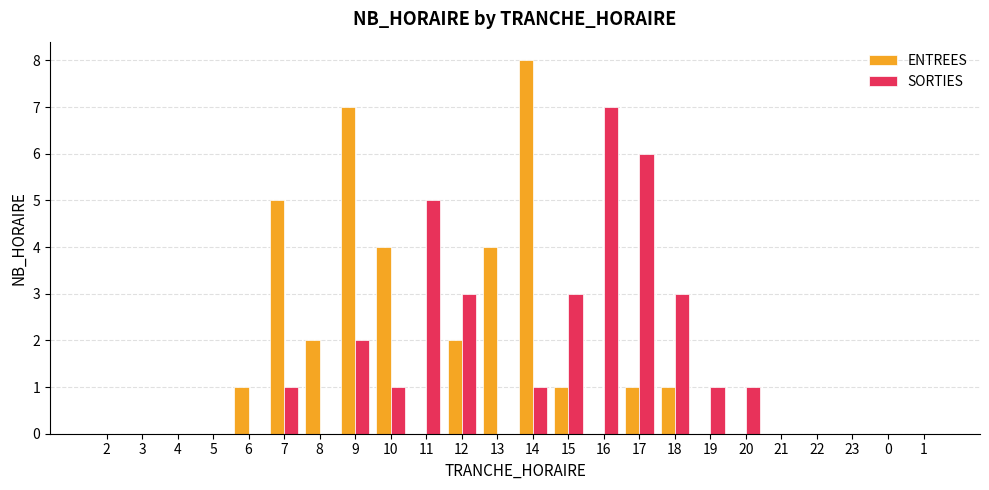

What is the total value across all series at 13?

4